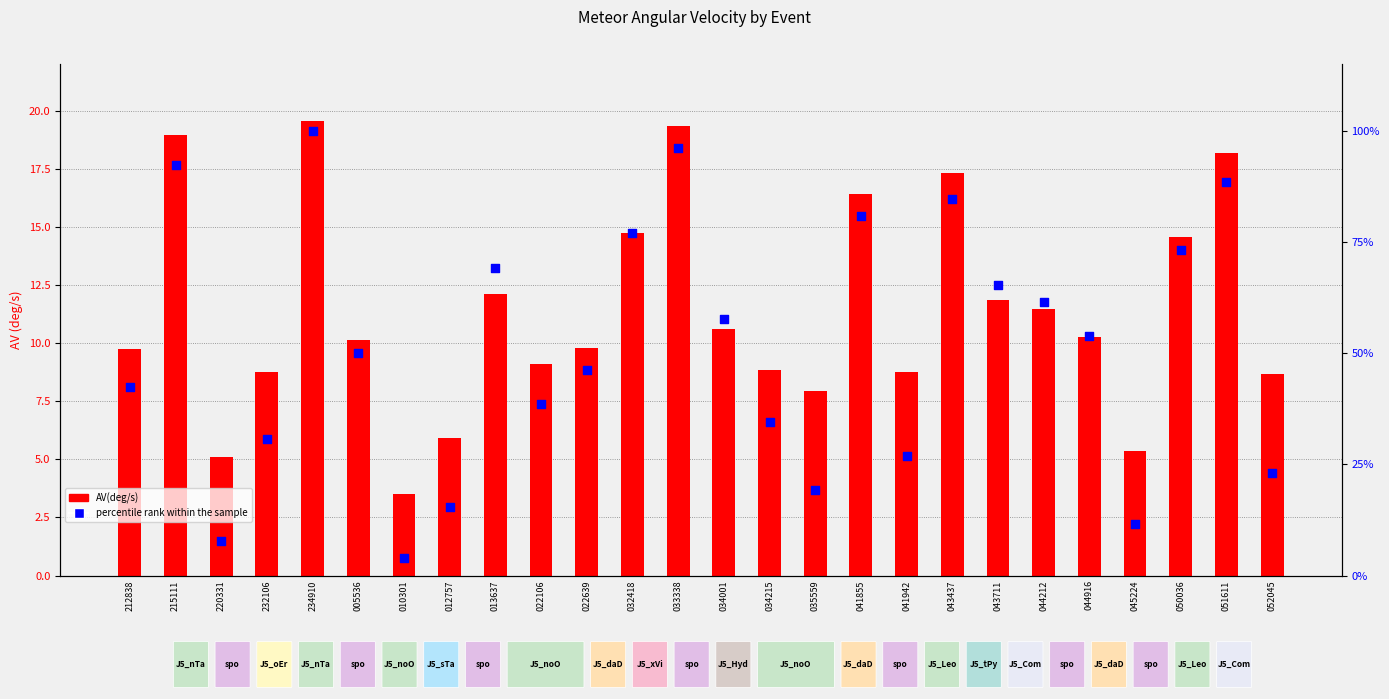

What are all the series names shown in the legend?

AV(deg/s), percentile rank within the sample